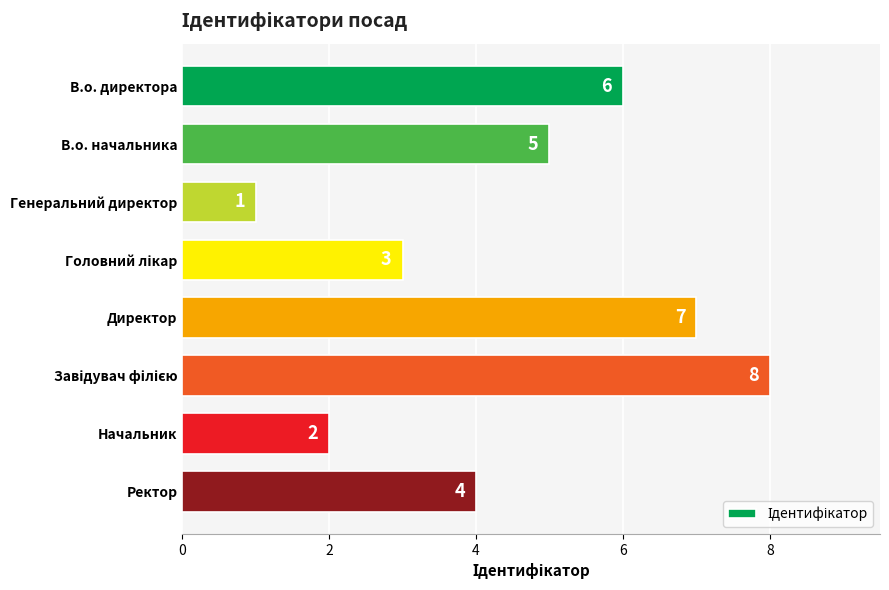

Which label corresponds to the smallest value in the chart?

Генеральний директор